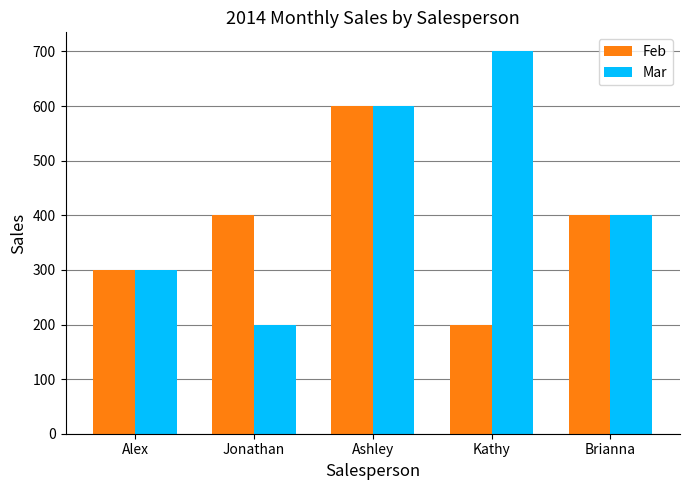

The value of Mar at Alex is 300. True or false?

True